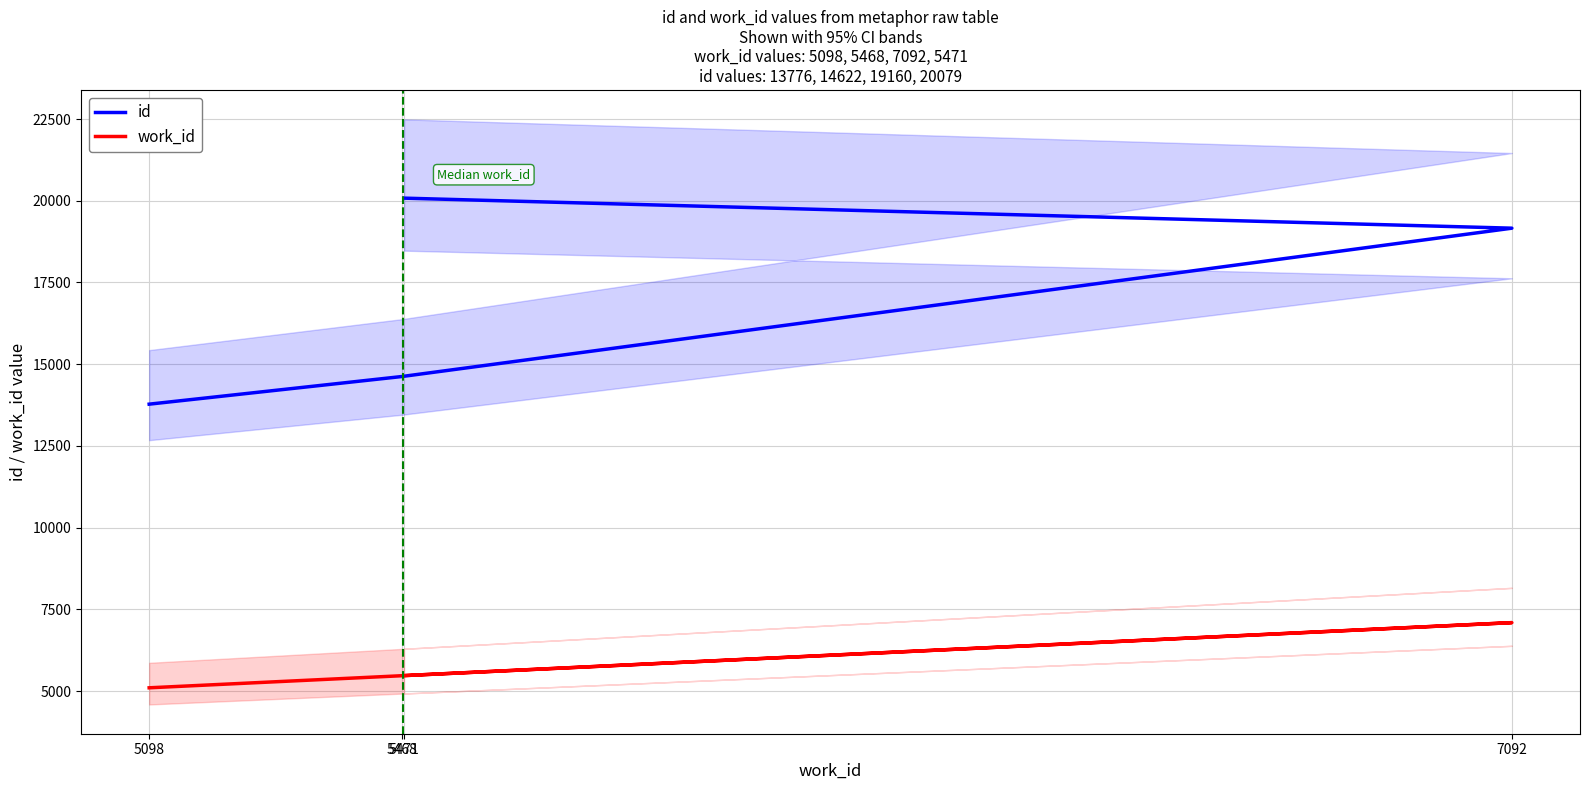

At which label does id first exceed 19160?

5471